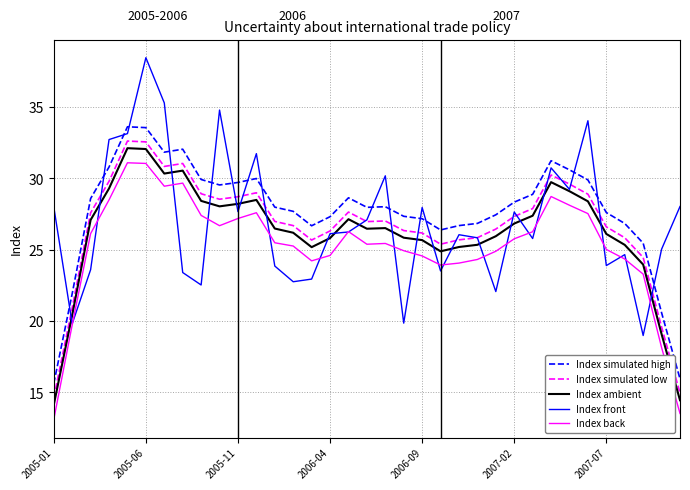

True or false: Index simulated low and Index back cross at least once.

False